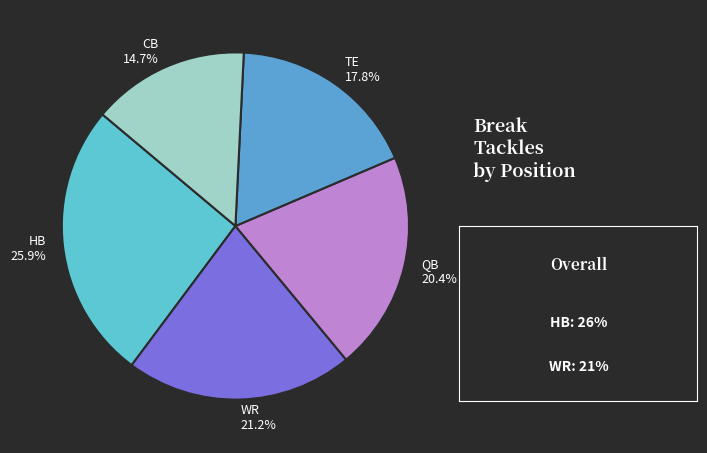

Combined, do CB and WR account for over 50%?

No